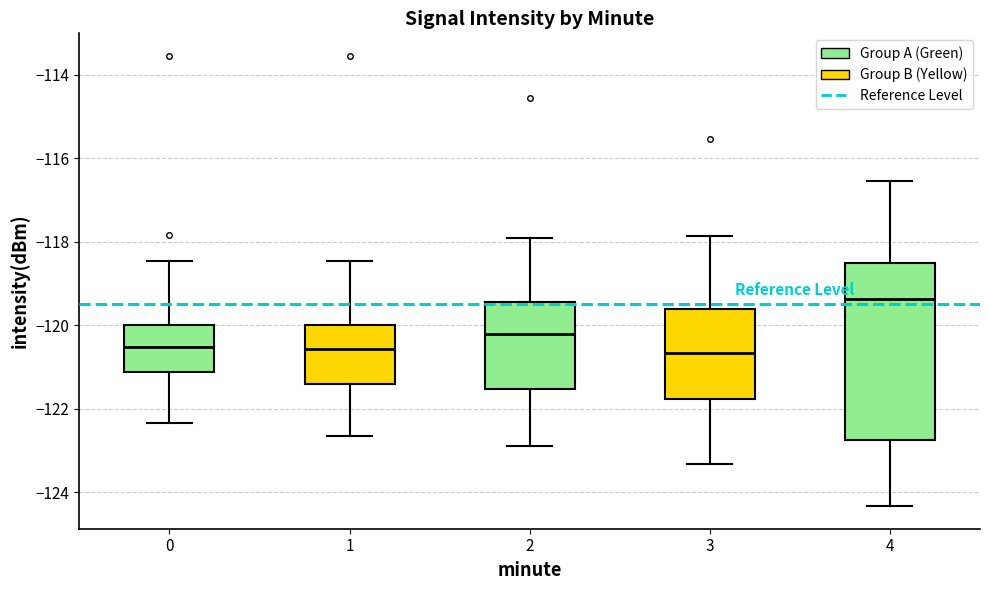

Comparing the boxes themselves (not the whiskers), which one is the tallest?

4